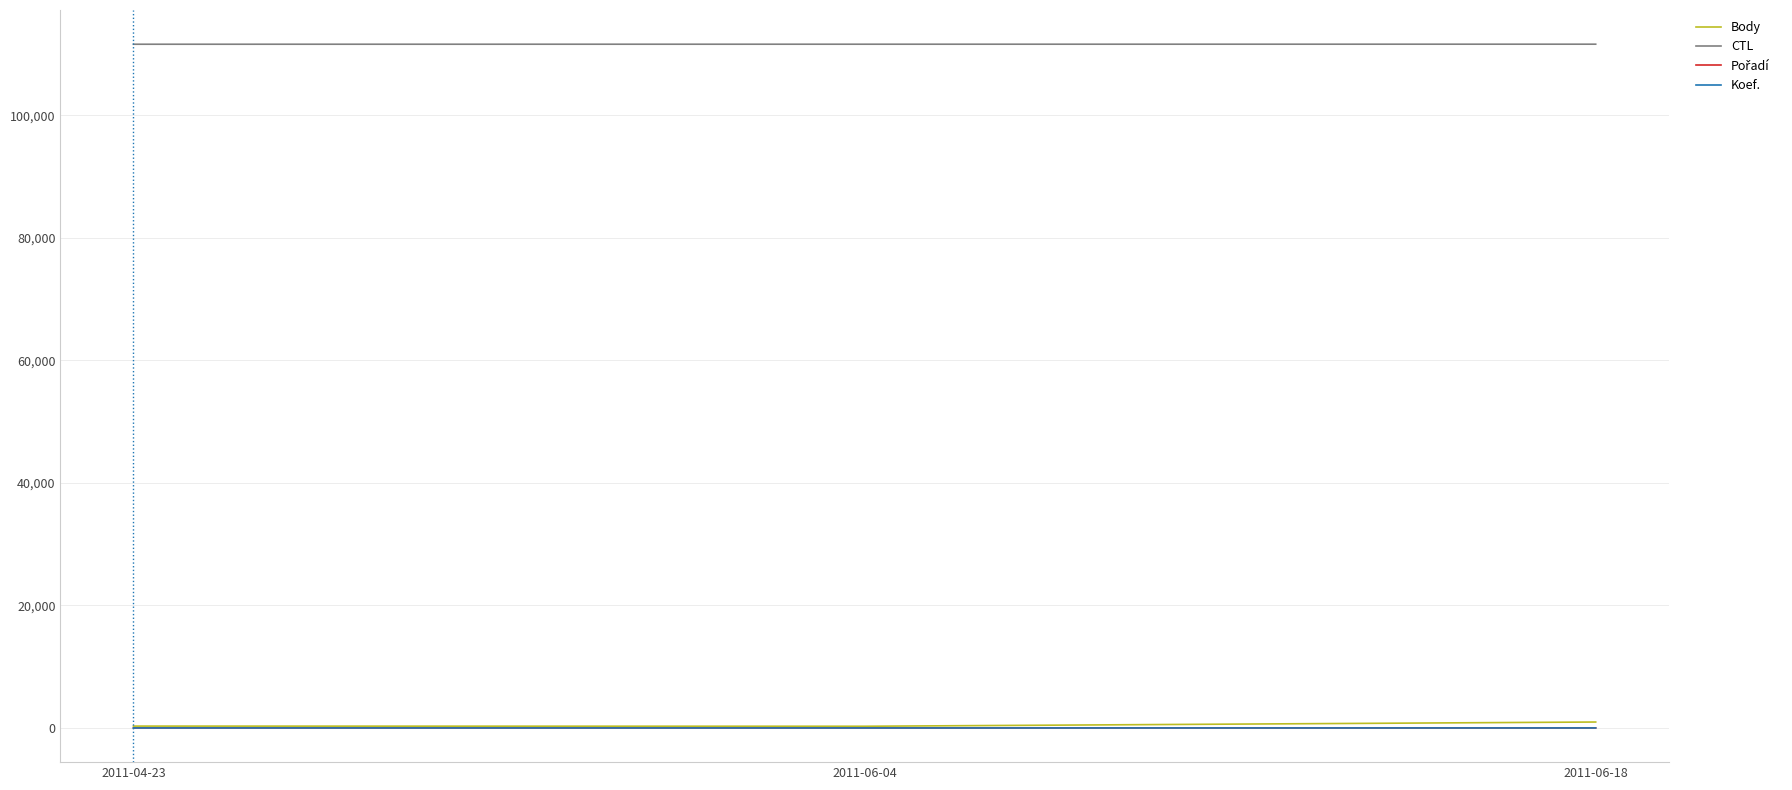

Which series has the largest total across all categories?

CTL